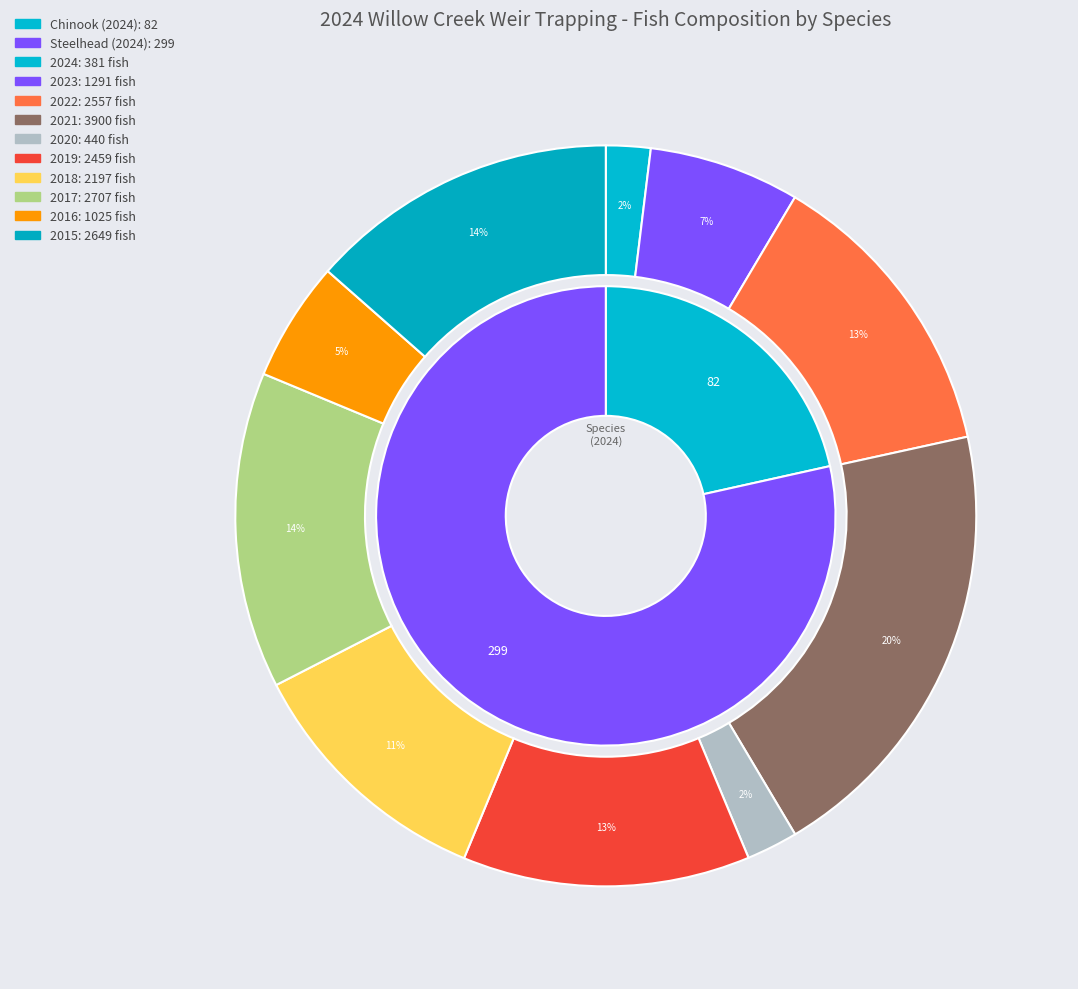

Is there a majority slice in this chart?

No